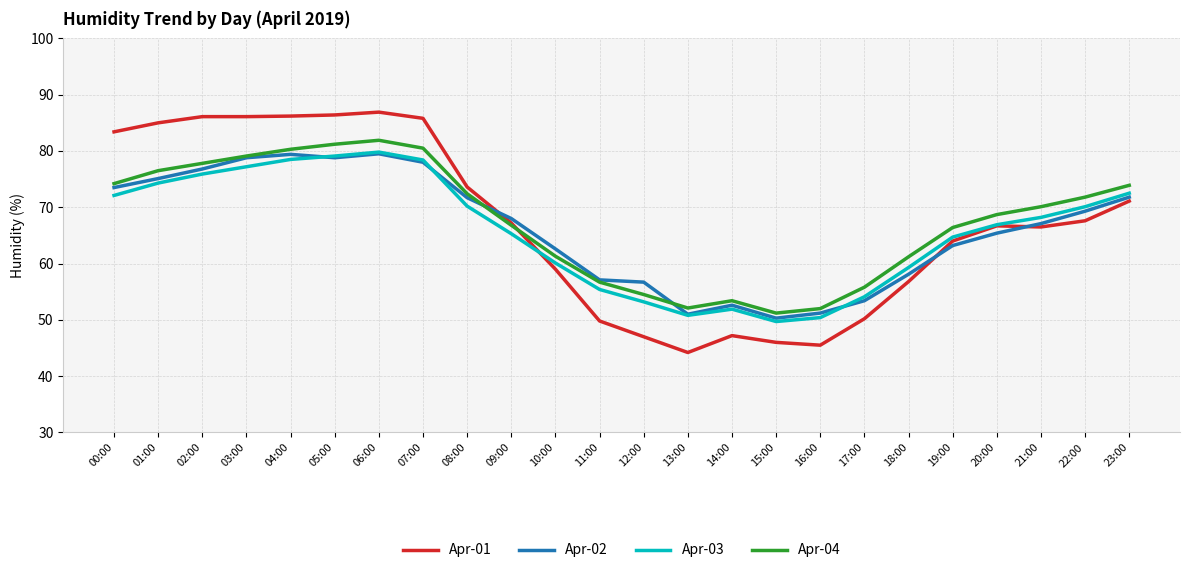

Is the value of Apr-03 at 17:00 greater than the value of Apr-02 at 11:00?

No